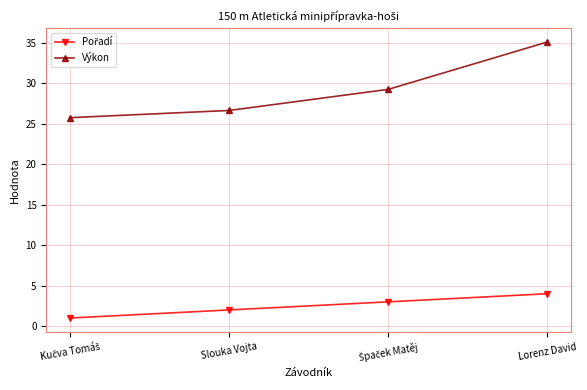

True or false: Výkon has a value of 61.8 at Lorenz David.

False